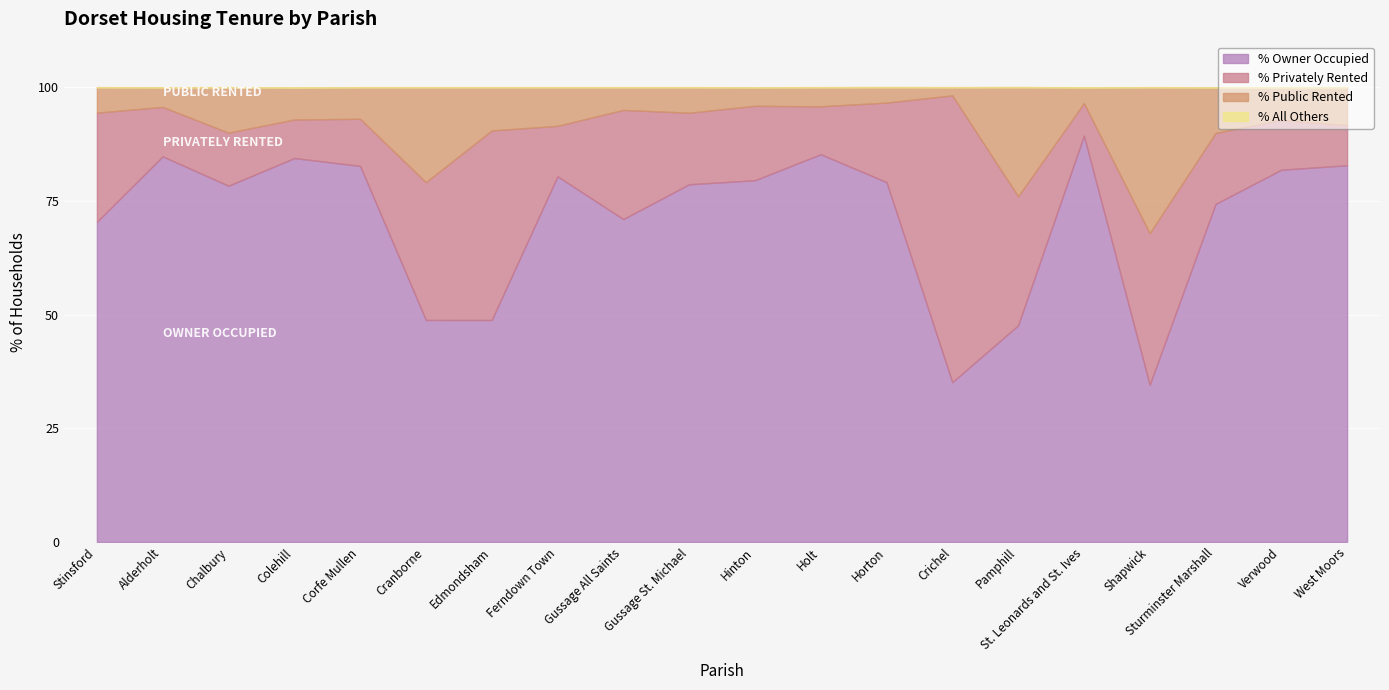

At which label is % All Others closest to 0?

Stinsford